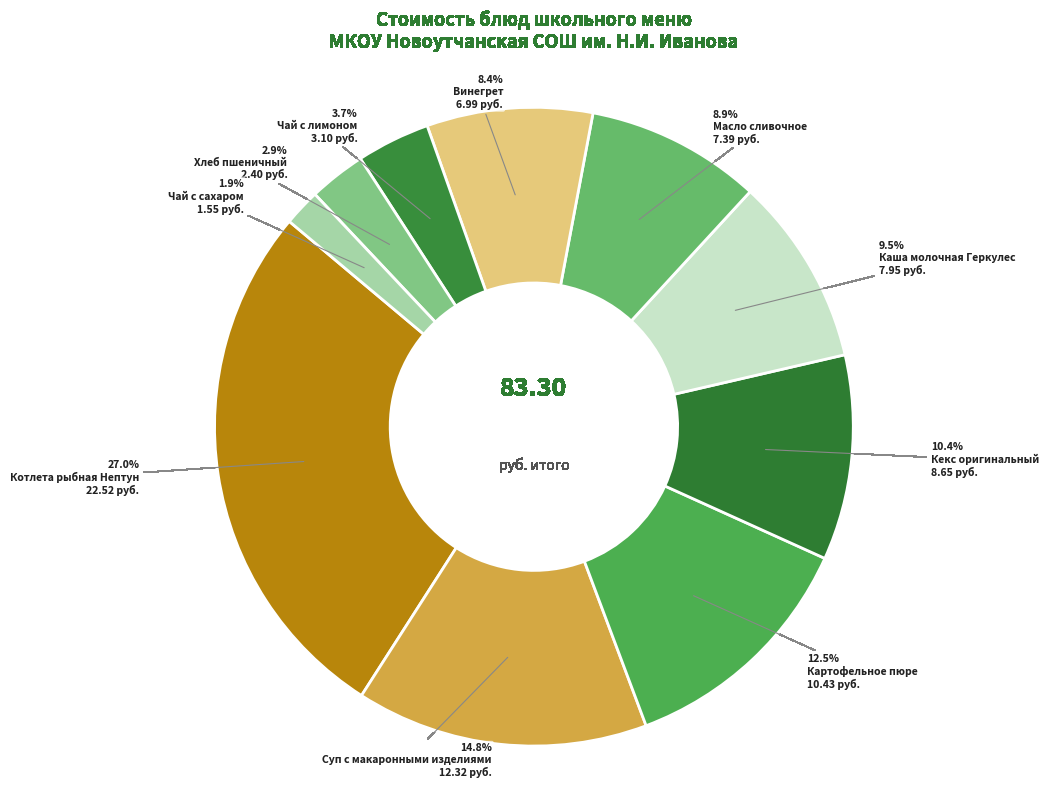

How many segments does this pie chart have?

10